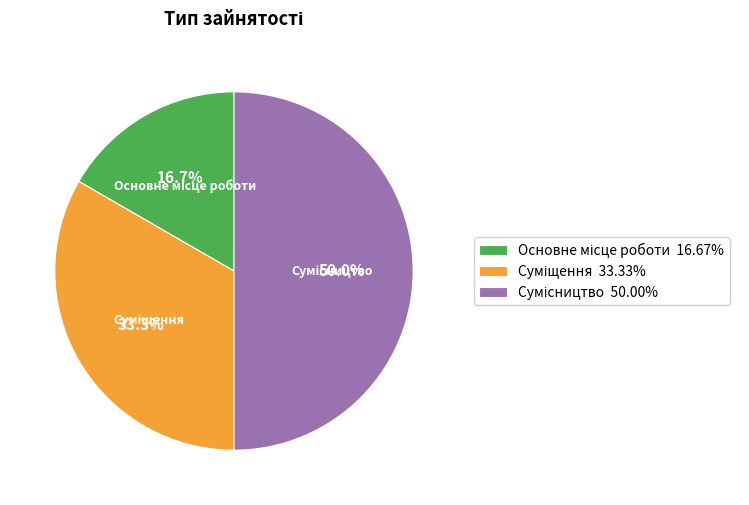

True or false: Сумісництво accounts for 58% of the total.

False